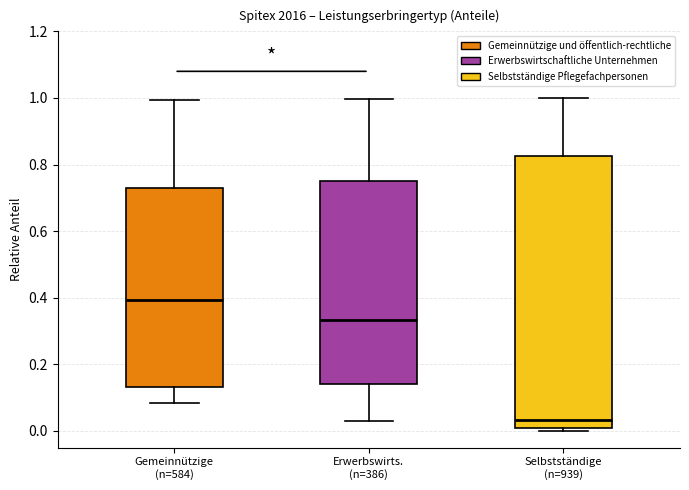

Reading left to right, transcribe this box plot: for each box, give where its median line is, the range the box spans, and where its two whiskers end, as read against the y-axis. The values are not printed on the chart, so give them approximately, as read against the axis.

Gemeinnützige (n=584): median 0.40, box 0.14 to 0.74, whiskers 0.08 to 1.00
Erwerbswirts. (n=386): median 0.34, box 0.14 to 0.76, whiskers 0.02 to 1.00
Selbstständige (n=939): median 0.04, box 0.00 to 0.82, whiskers 0.00 (just below the box's lower edge) to 1.00